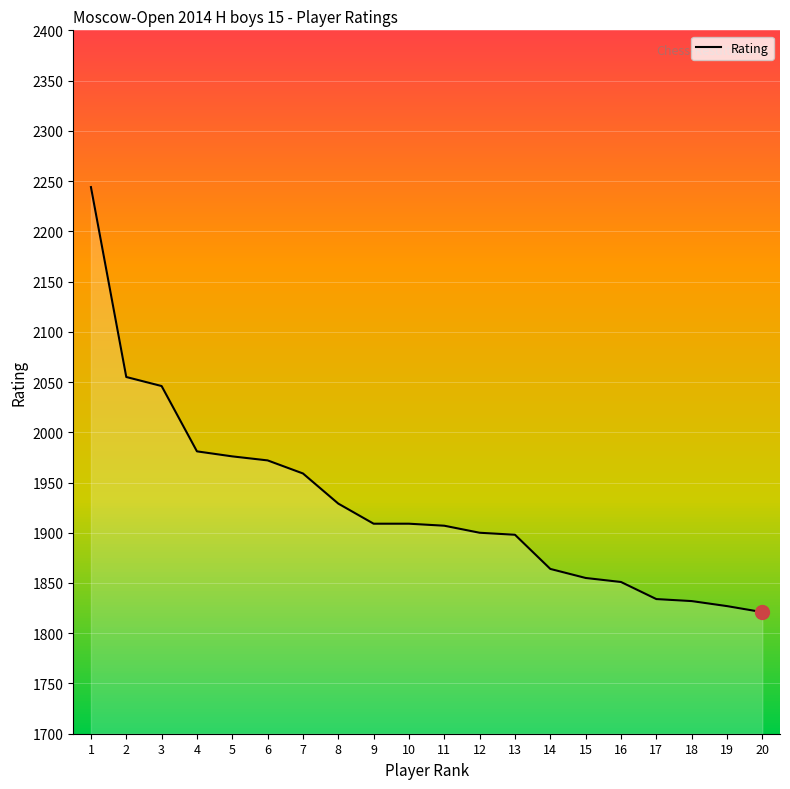

What is the sum of all values?

38569